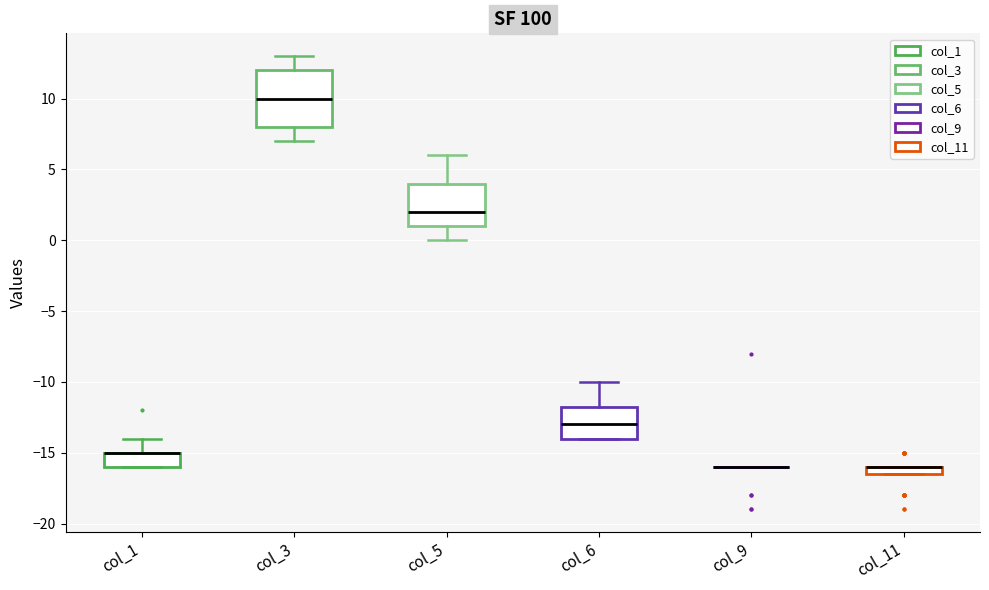

Which box is the tallest, from its lower edge to its upper edge?

col_3